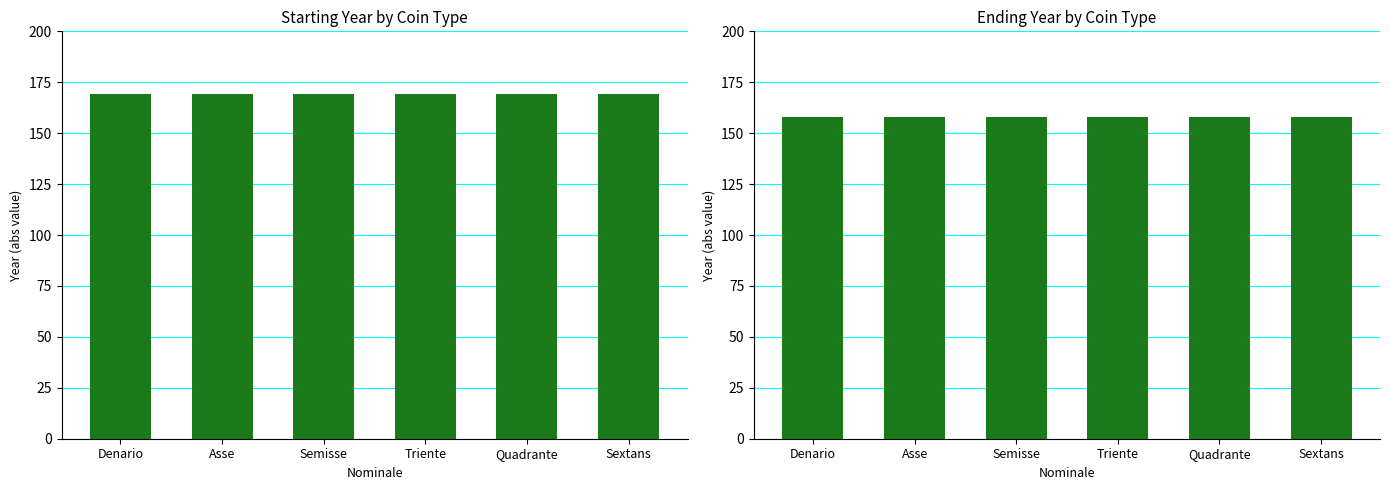

What is the maximum value shown in the chart?

169